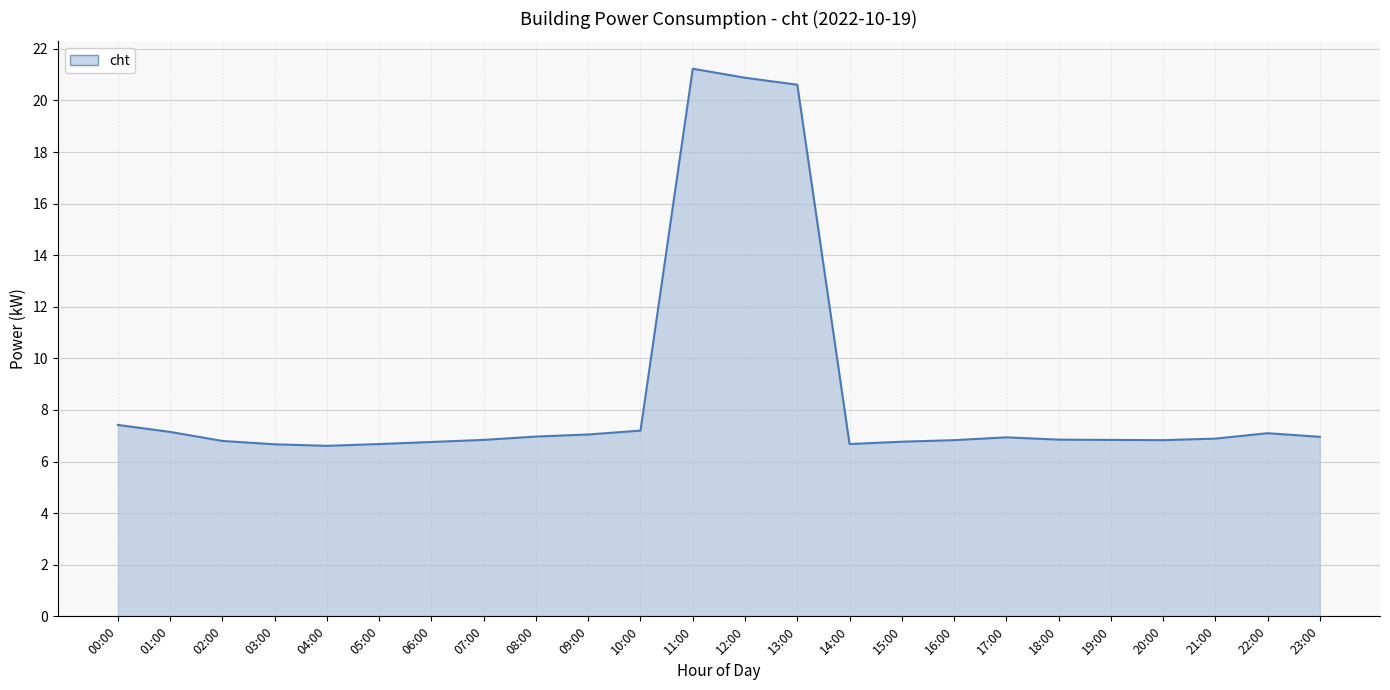

Is it true that the value at 13:00 is 20.6?

True